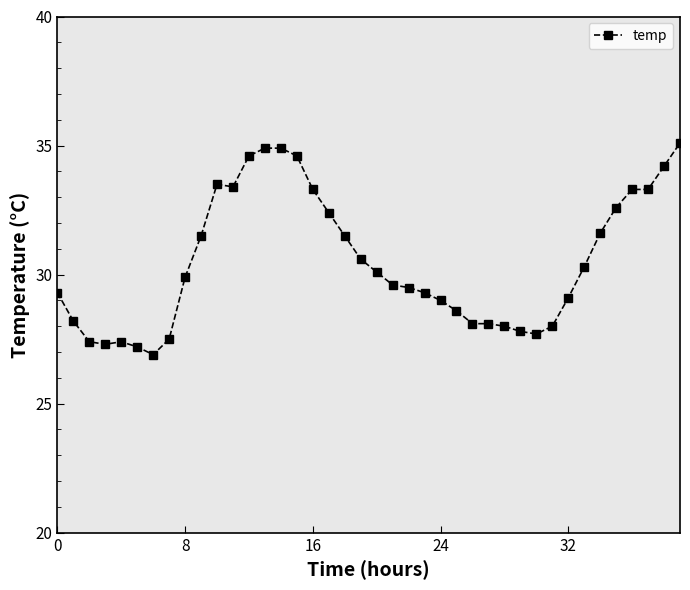

Reading left to right, extract all data points from this chart.

29.3	28.2	27.4	27.3	27.4	27.2	26.9	27.5	29.9	31.5	33.5	33.4	34.6	34.9	34.9	34.6	33.3	32.4	31.5	30.6	30.1	29.6	29.5	29.3	29.0	28.6	28.1	28.1	28.0	27.8	27.7	28.0	29.1	30.3	31.6	32.6	33.3	33.3	34.2	35.1